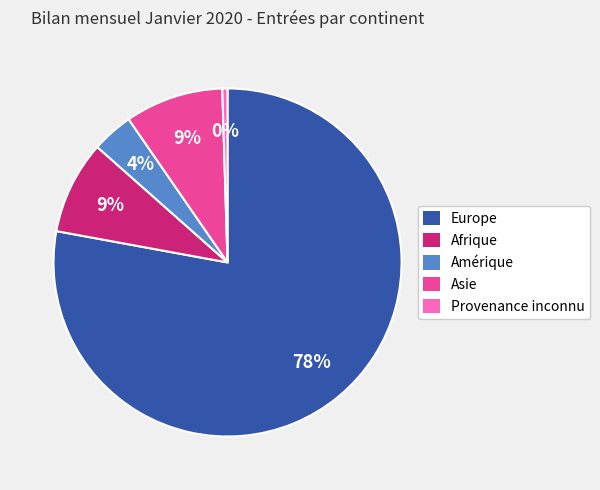

Which has a higher value, Asie or Europe?

Europe